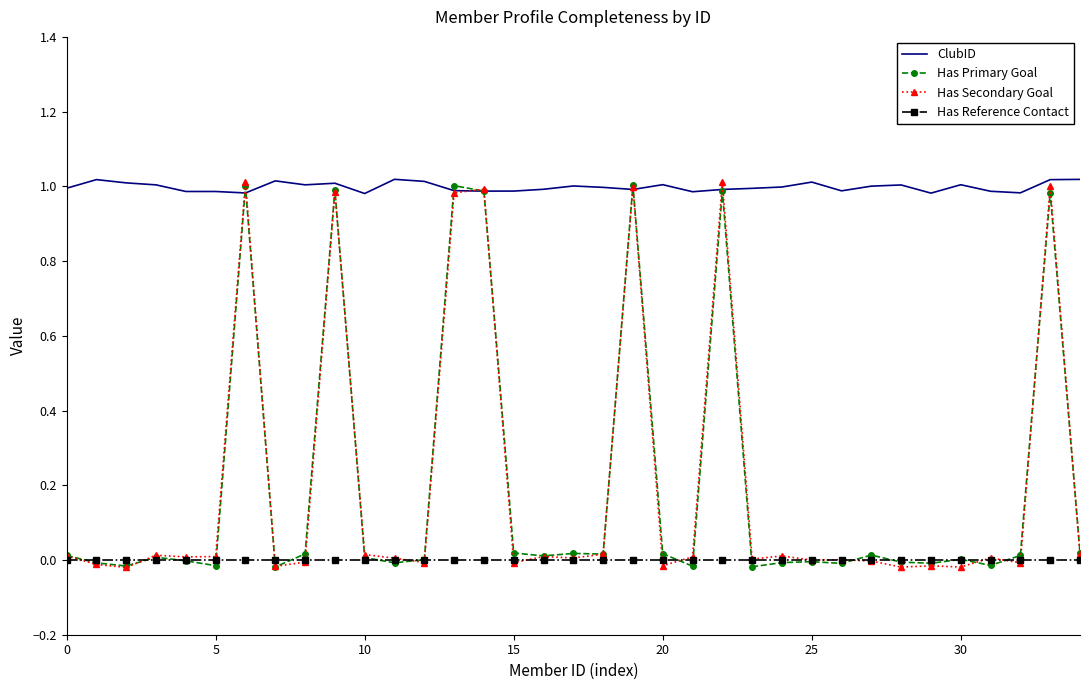

True or false: Has Reference Contact and ClubID intersect in this chart.

False